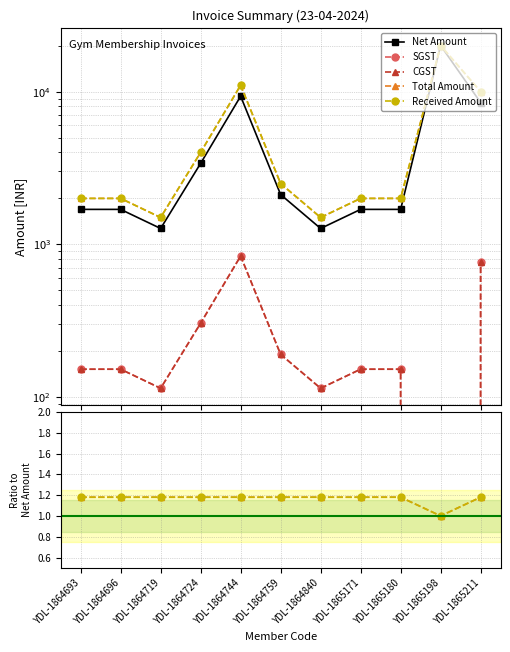

Which category has the highest value across all series?

YDL-1865198